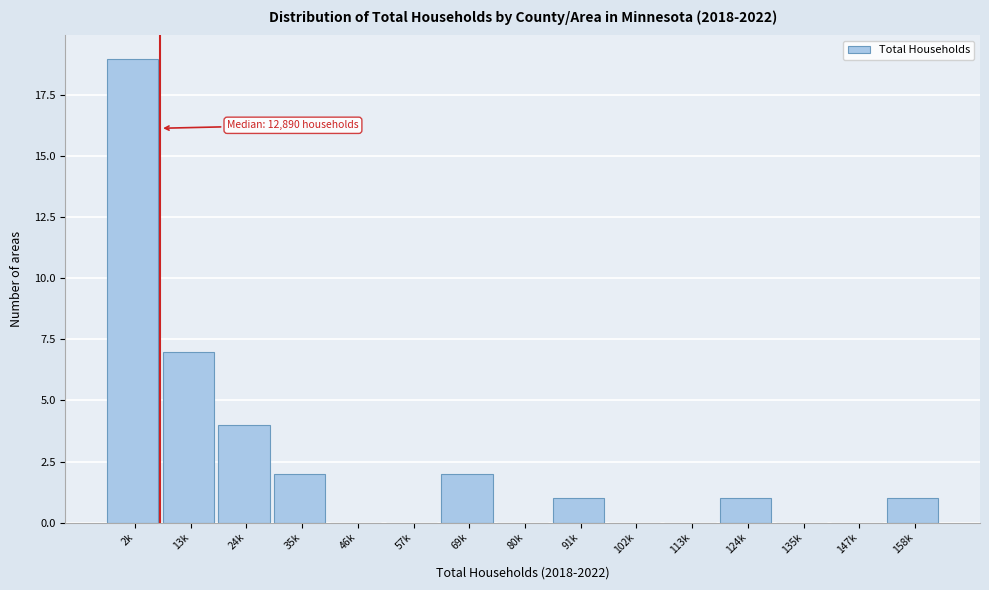

Reading right to left, transcribe all the data shown in this chart.

158k=1	147k=0	135k=0	124k=1	113k=0	102k=0	91k=1	80k=0	69k=2	57k=0	46k=0	35k=2	24k=4	13k=7	2k=19